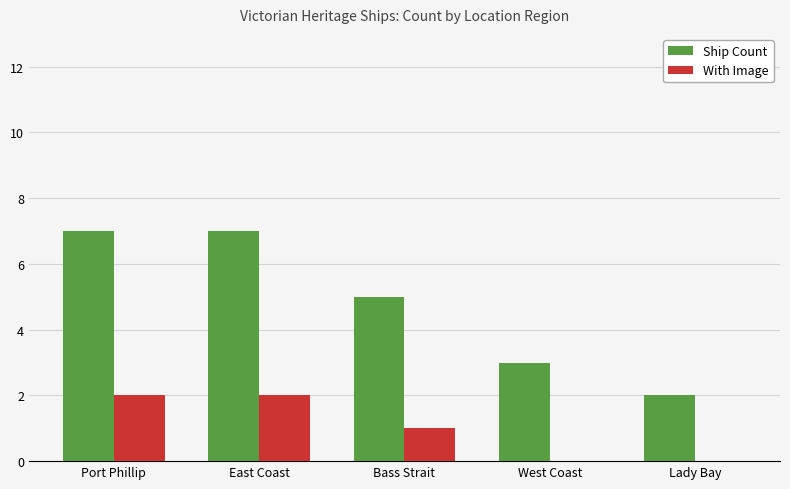

What is the sum of the Ship Count values at Port Phillip and West Coast?

10